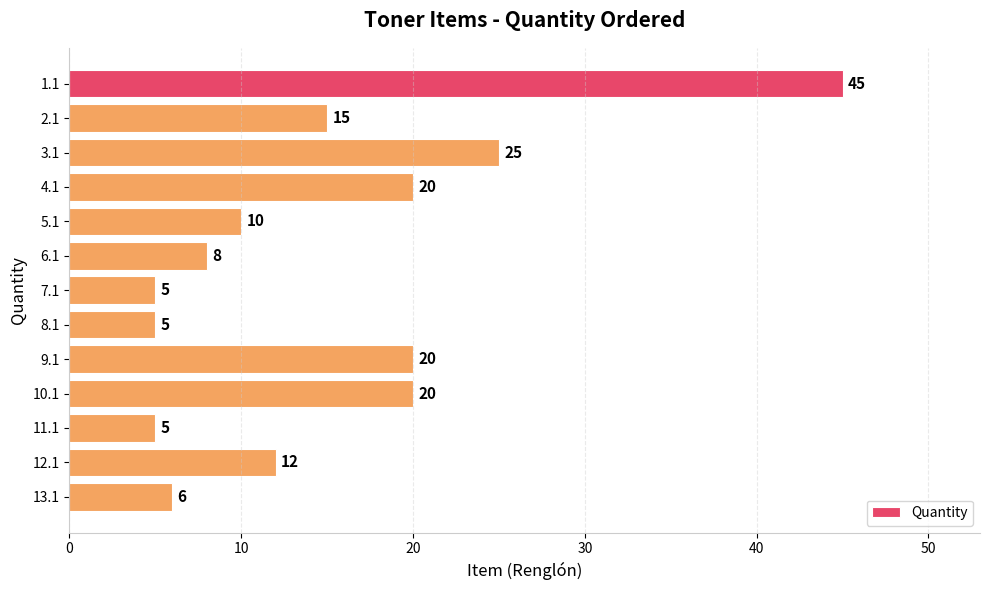

Is it true that the value at 13.1 is 6?

True